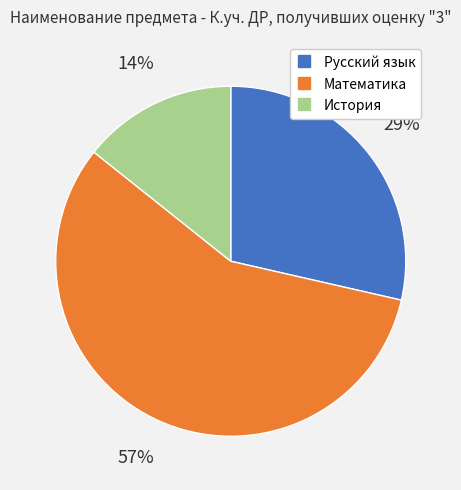

To the nearest percent, what is the average slice percentage?

33%